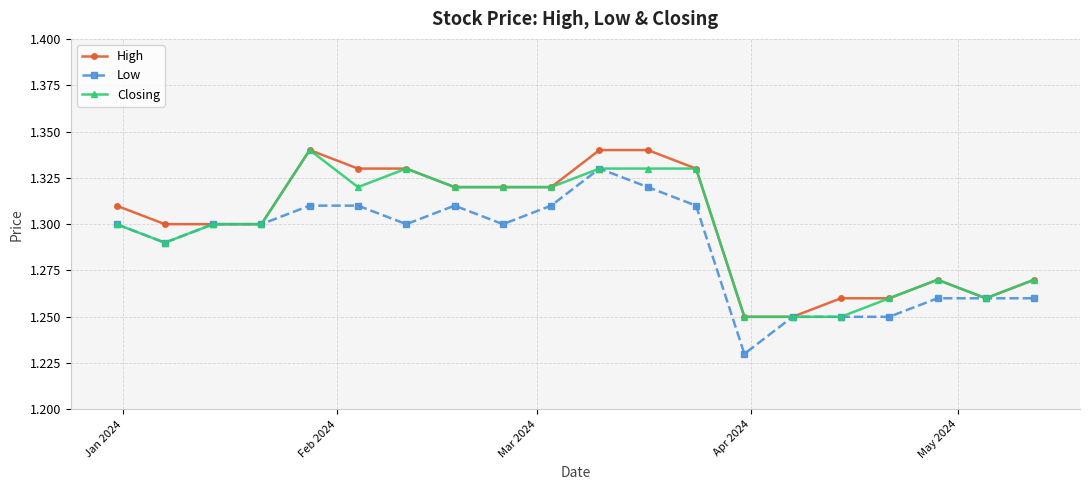

At how many categories does at least one series exceed 1?

20